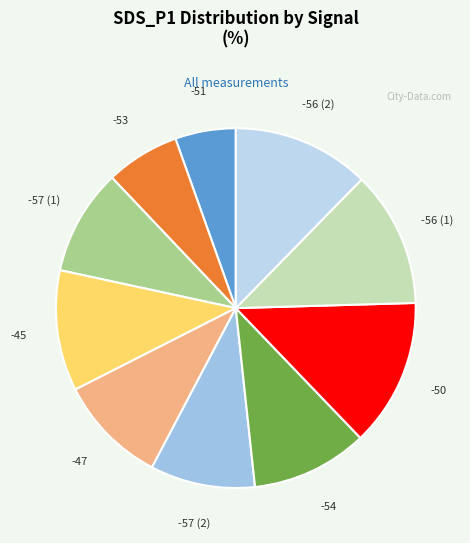

Does -50 represent more than half of the total?

No